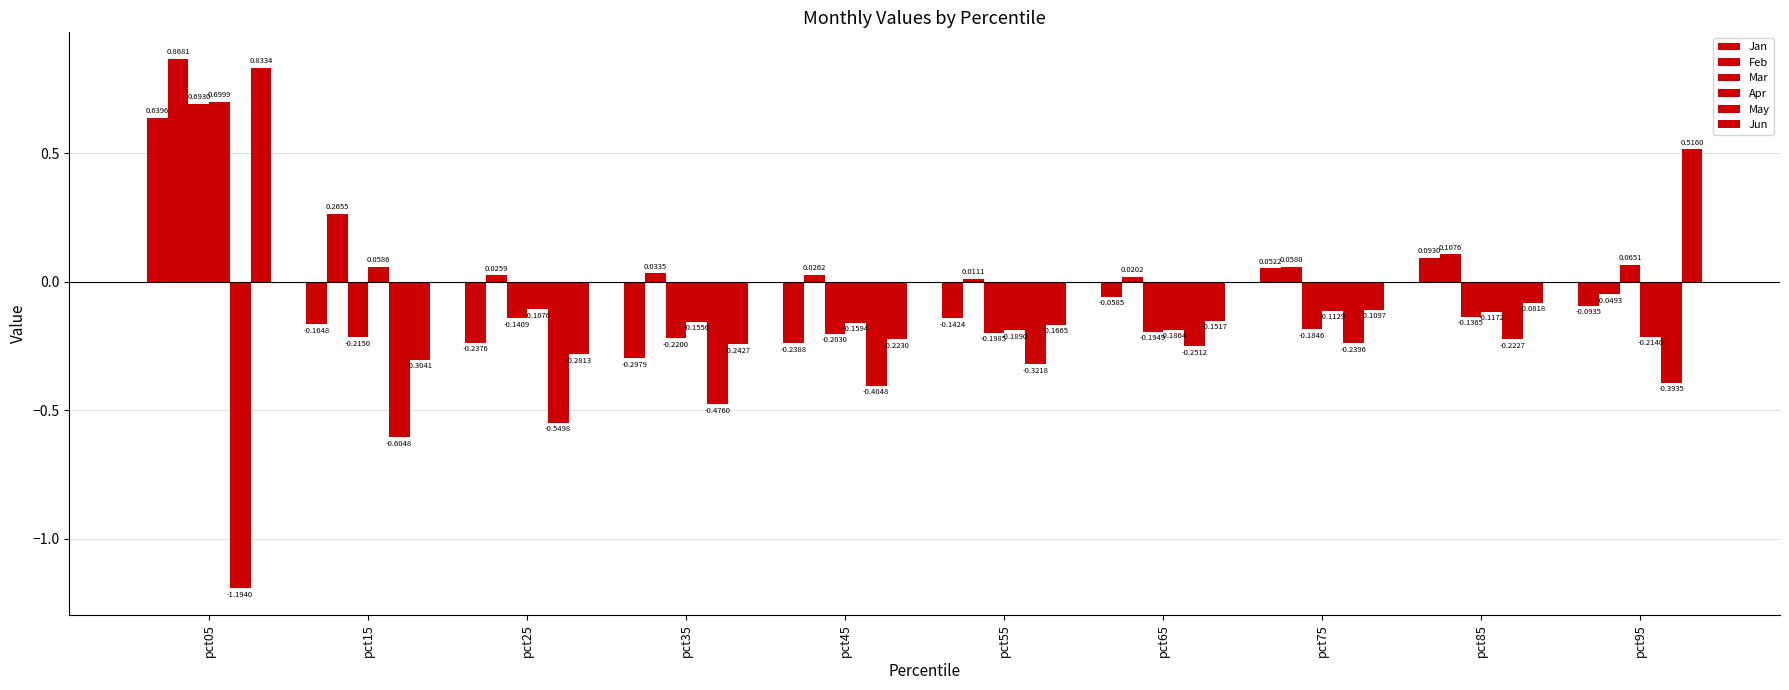

How many values in Mar are below zero?

8